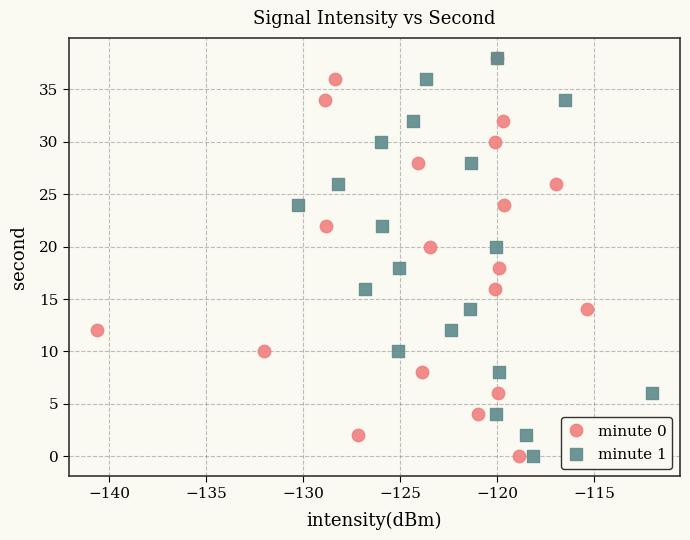

What are all the series names shown in the legend?

minute 0, minute 1